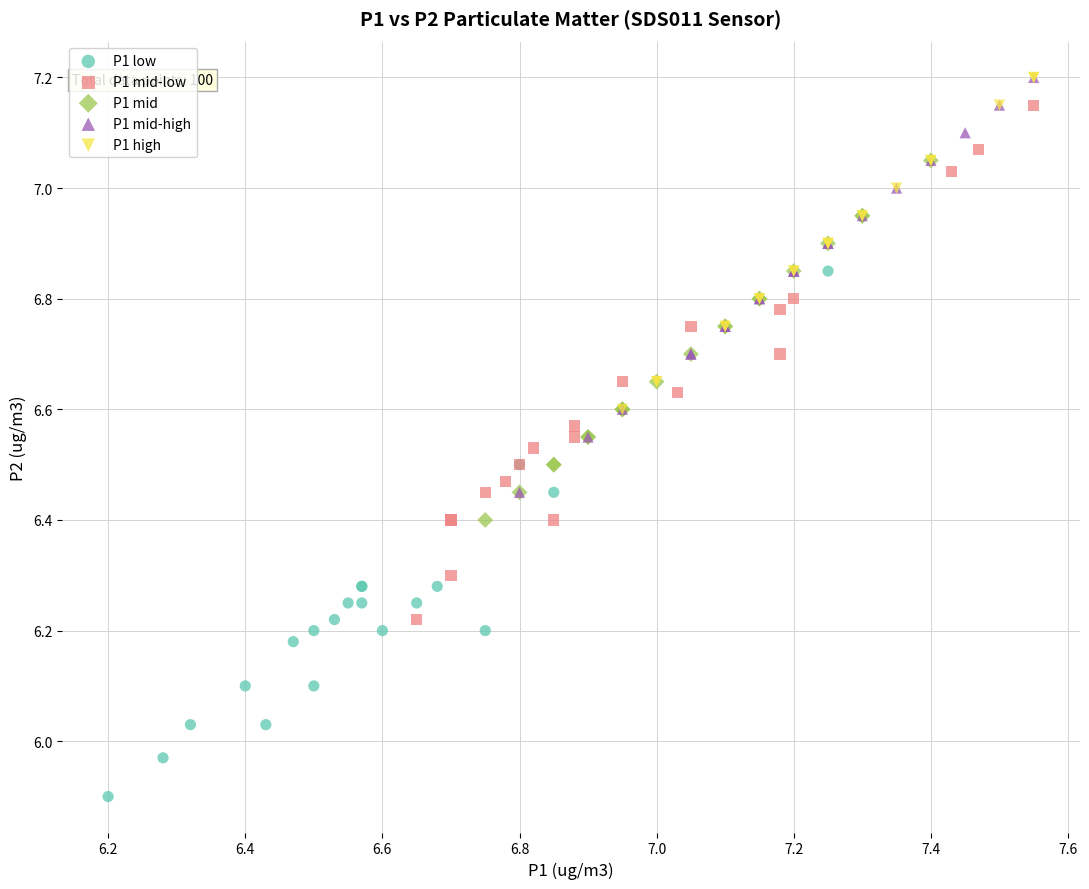

Which series reaches the minimum Y coordinate?

P1 low